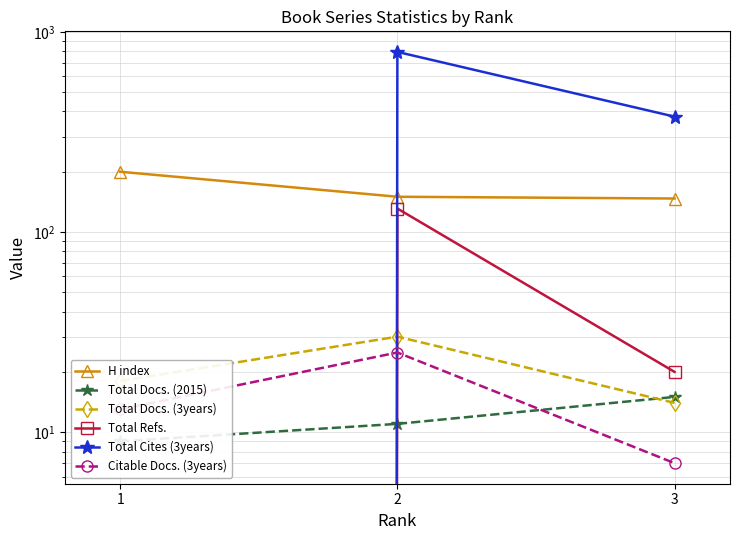

Is the value of Citable Docs. (3years) at 3 greater than the value of H index at 1?

No